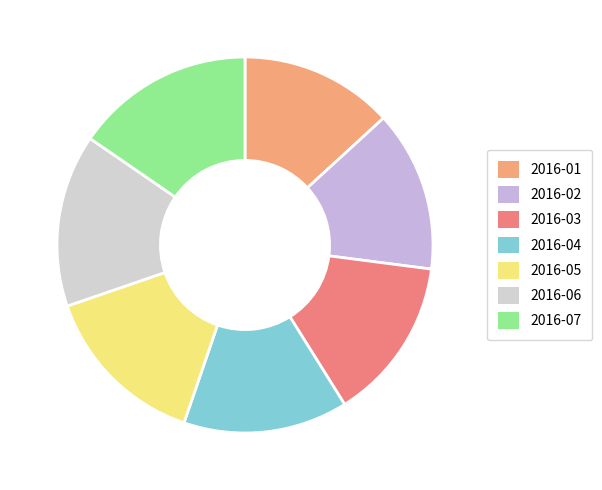

Do 2016-07 and 2016-04 together represent more than half of the pie?

No